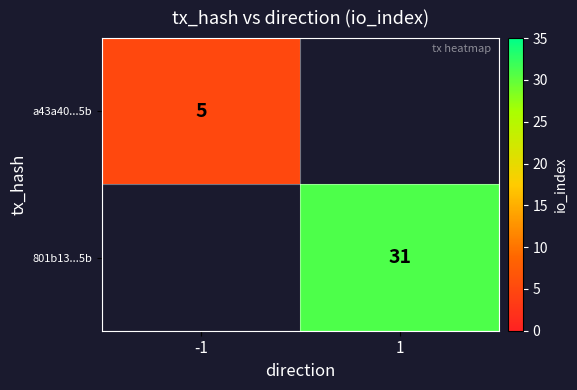

Which has a higher value, -1 or 1?

1